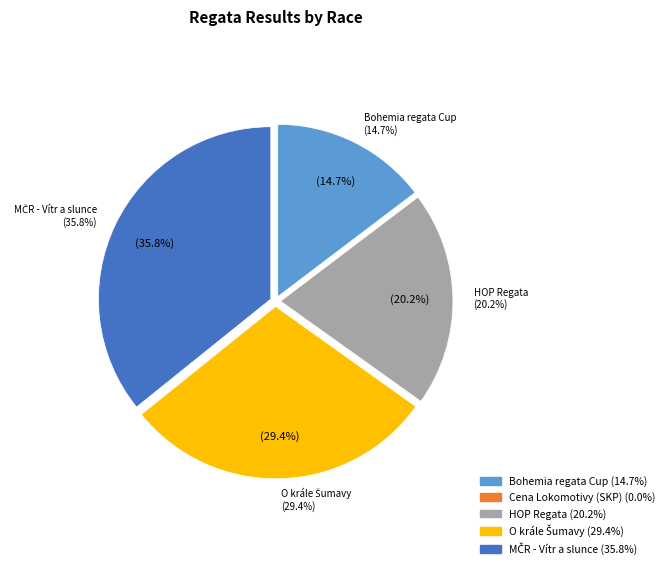

Count the number of slices in the pie.

5